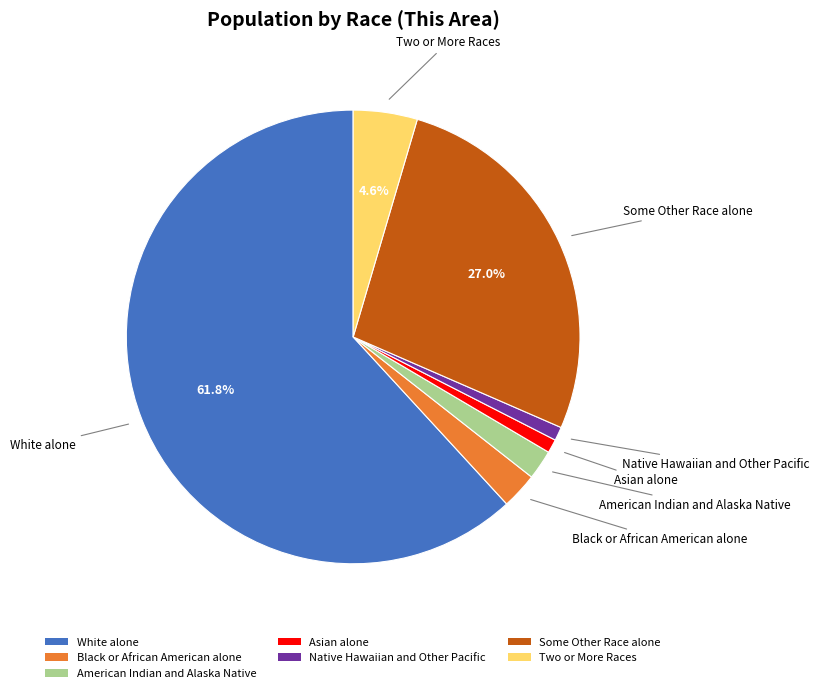

How much of the chart is everything except Some Other Race alone?

73.0%